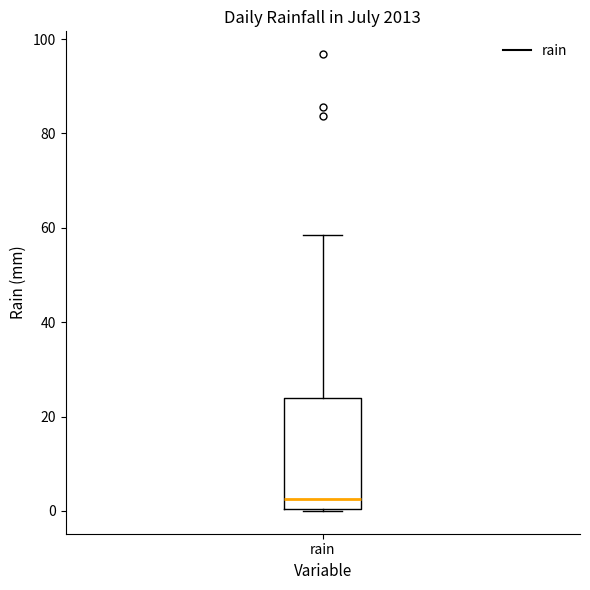

Transcribe this box plot: give where the median line is, the range the box spans, and where the two whiskers end, as read against the y-axis. The values are not printed on the chart, so give them approximately, as read against the axis.

median 2, box 0 to 24, whiskers 0 to 58